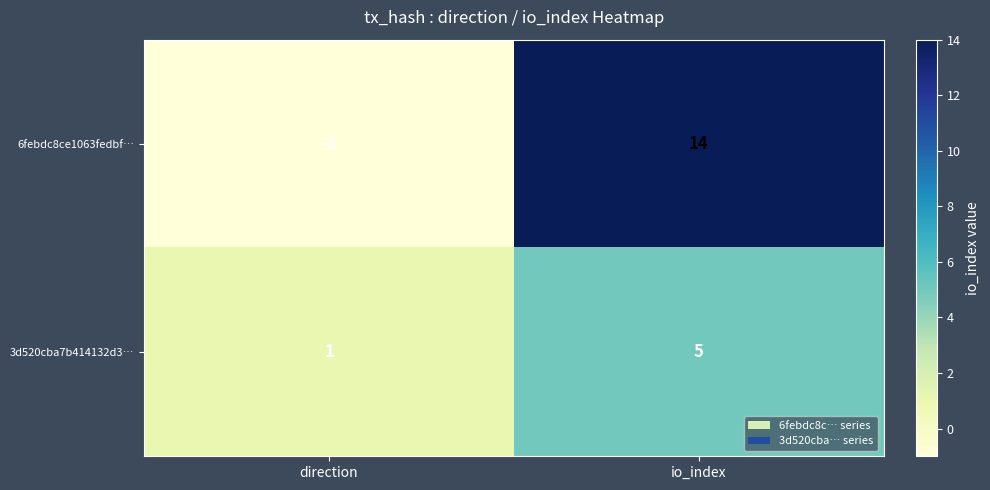

Which series has the largest total across all categories?

6febdc8ce1063fedbf…